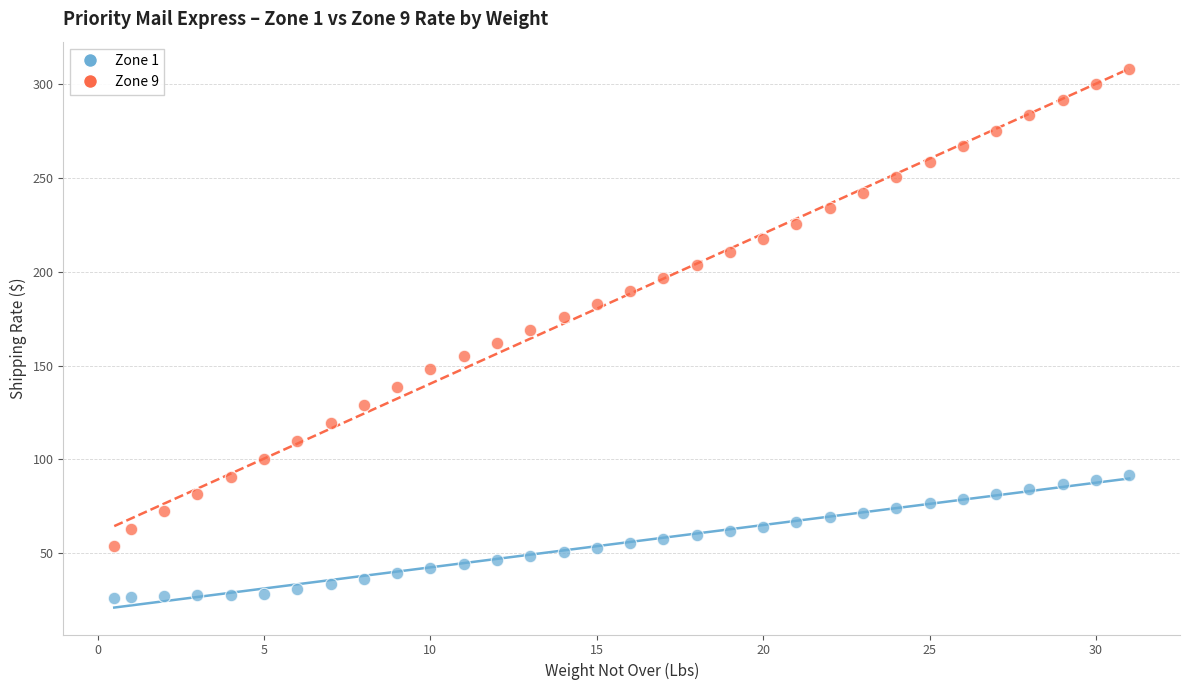

Which series reaches the minimum Y coordinate?

Zone 1